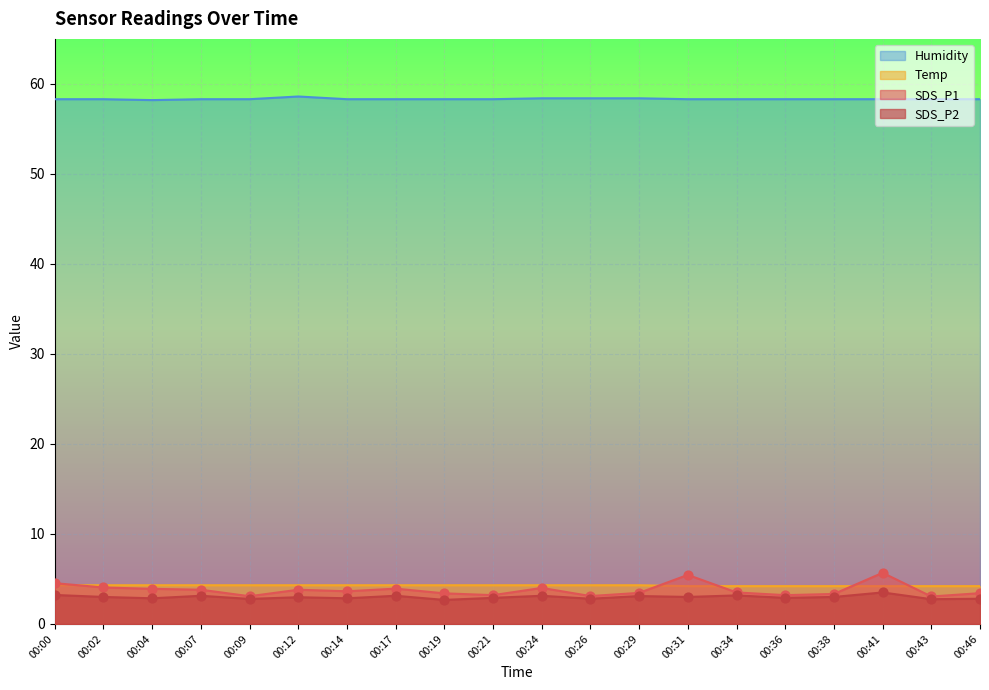

Which series has the widest spread of Y values?

SDS_P1